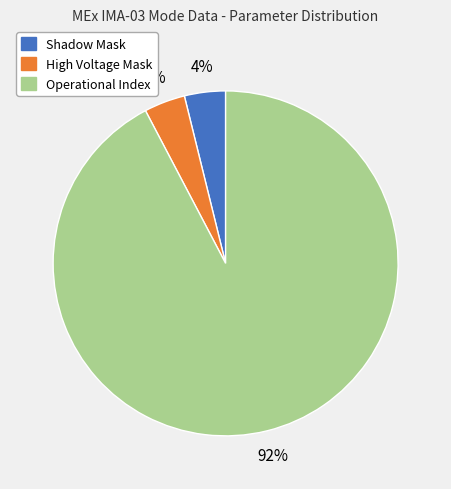

Is there a majority slice in this chart?

Yes